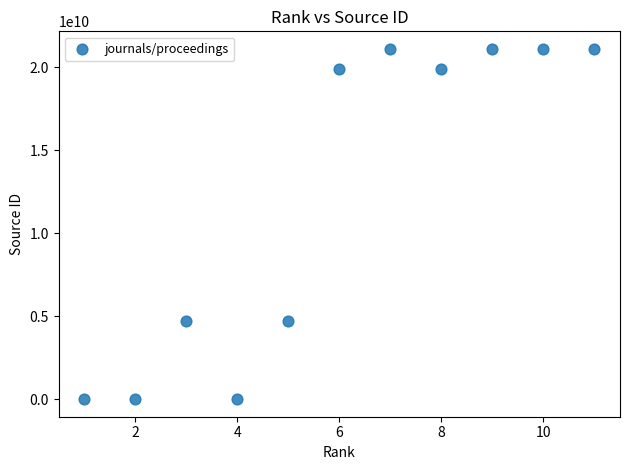

What is the average X value?

6